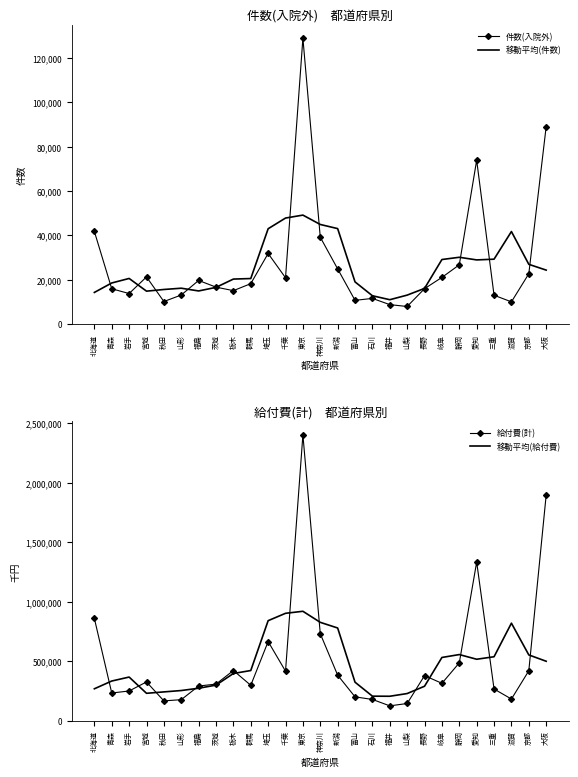

At which label does 移動平均(給付費) reach its peak?

東京